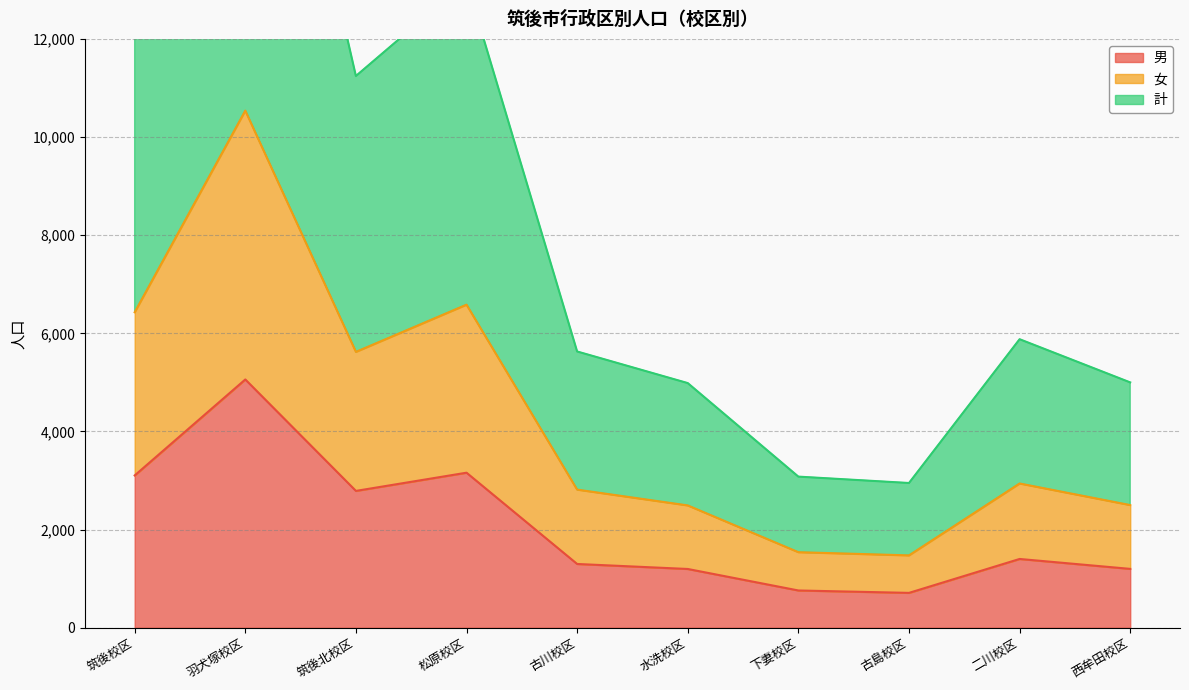

At which label does 計 first exceed 5880?

筑後校区